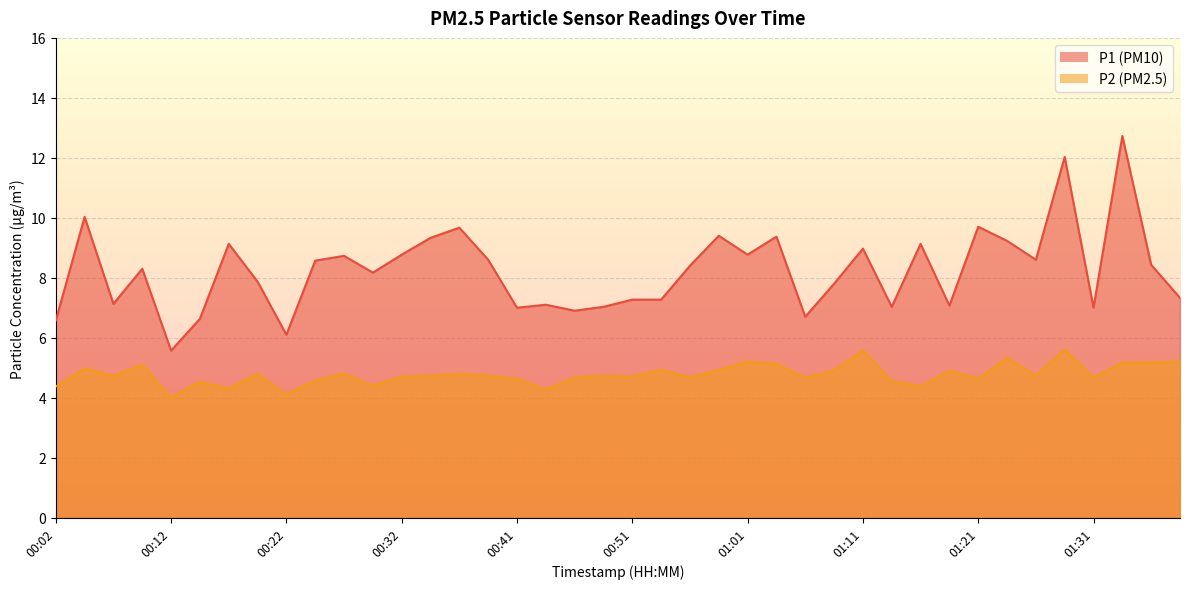

What is the greatest value displayed?

12.7